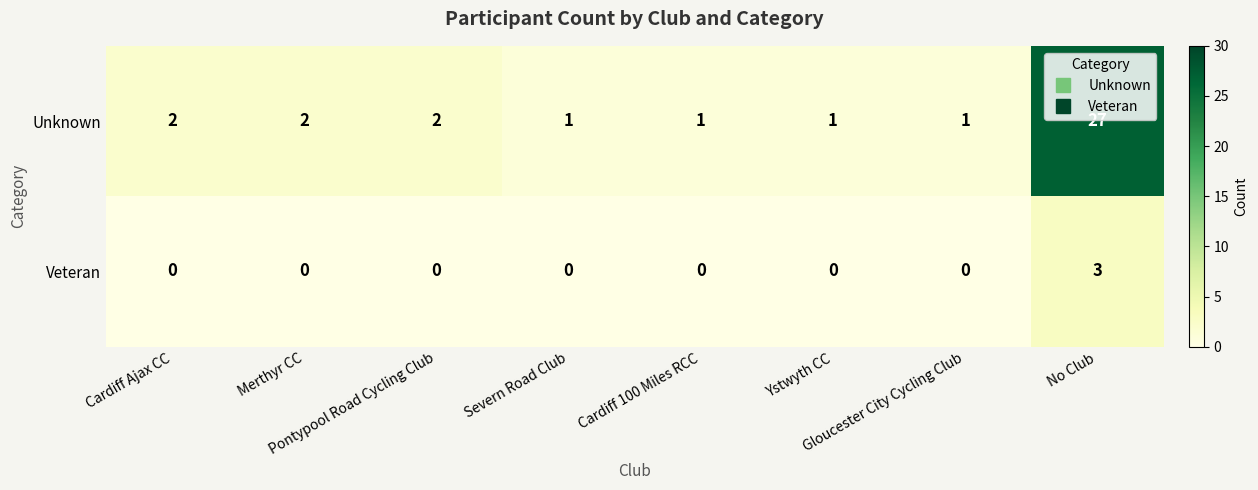

Which series changed the most between Ystwyth CC and No Club?

Unknown